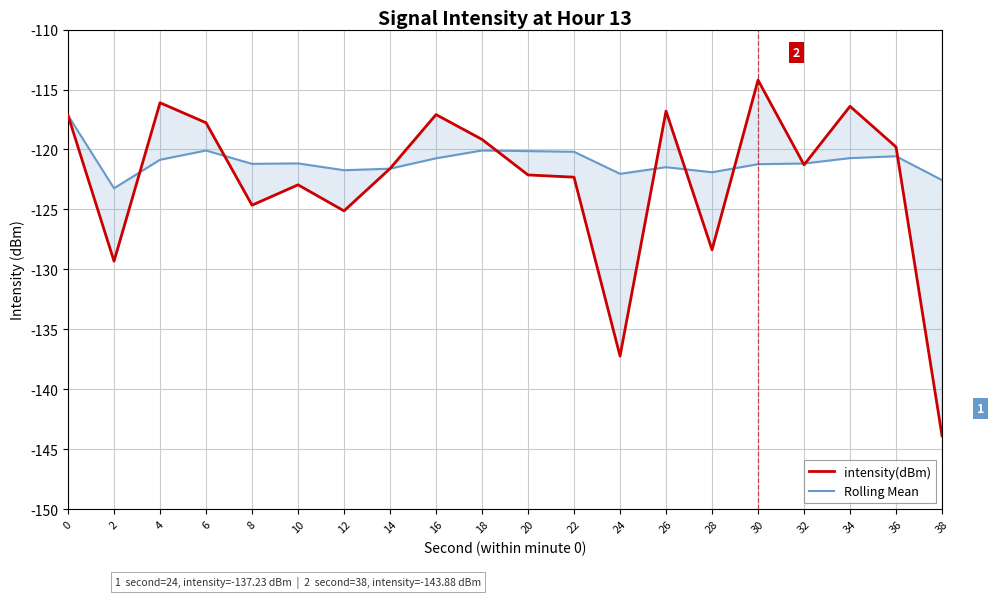

Which series has the widest spread of values?

intensity(dBm)